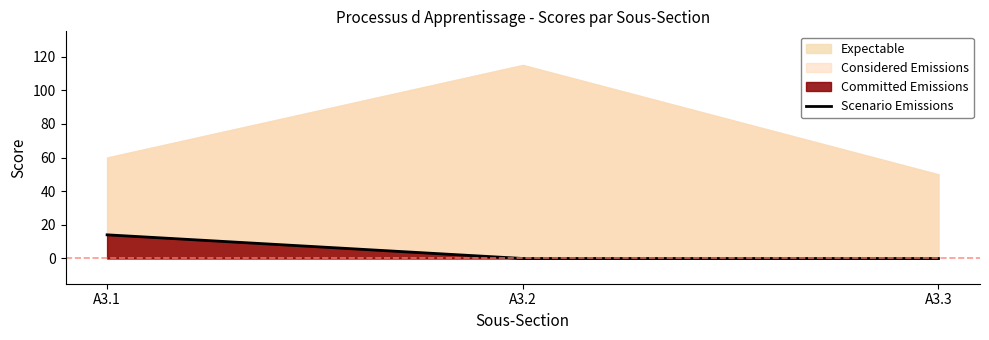

How many values exceed 0?

1